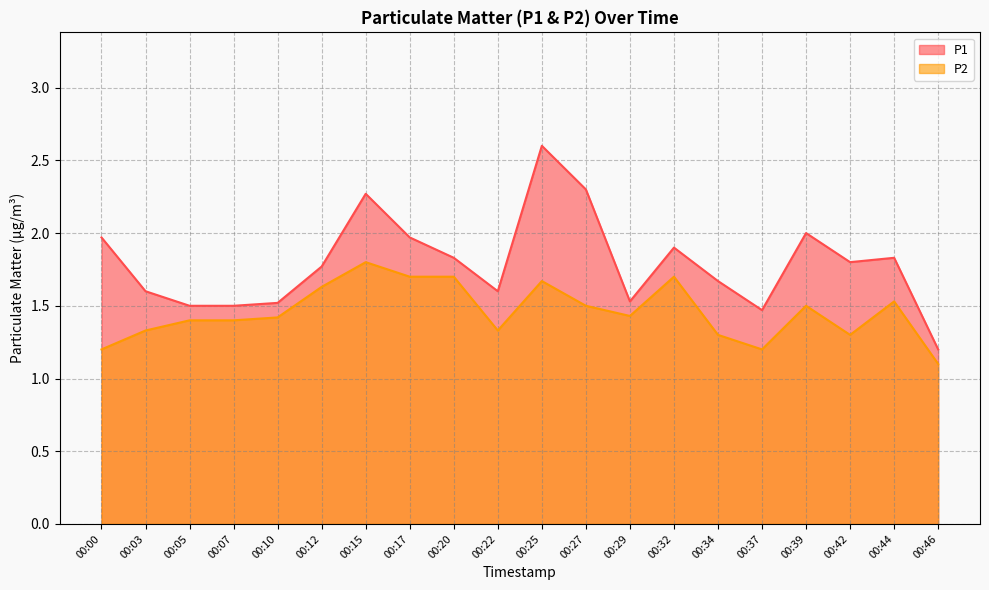

What is the difference between the P2 values at 00:15 and 00:10?

0.4